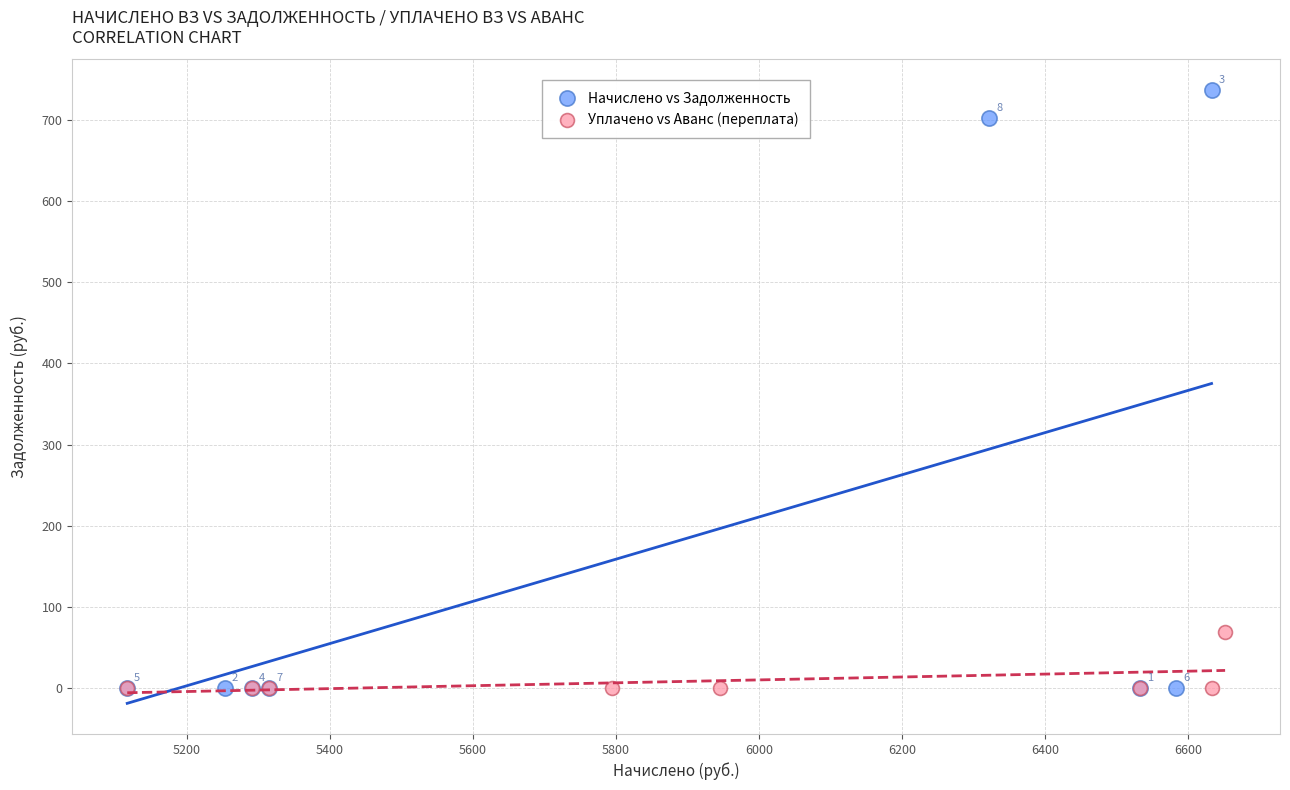

What are all the series names shown in the legend?

Начислено vs Задолженность, Уплачено vs Аванс (переплата)